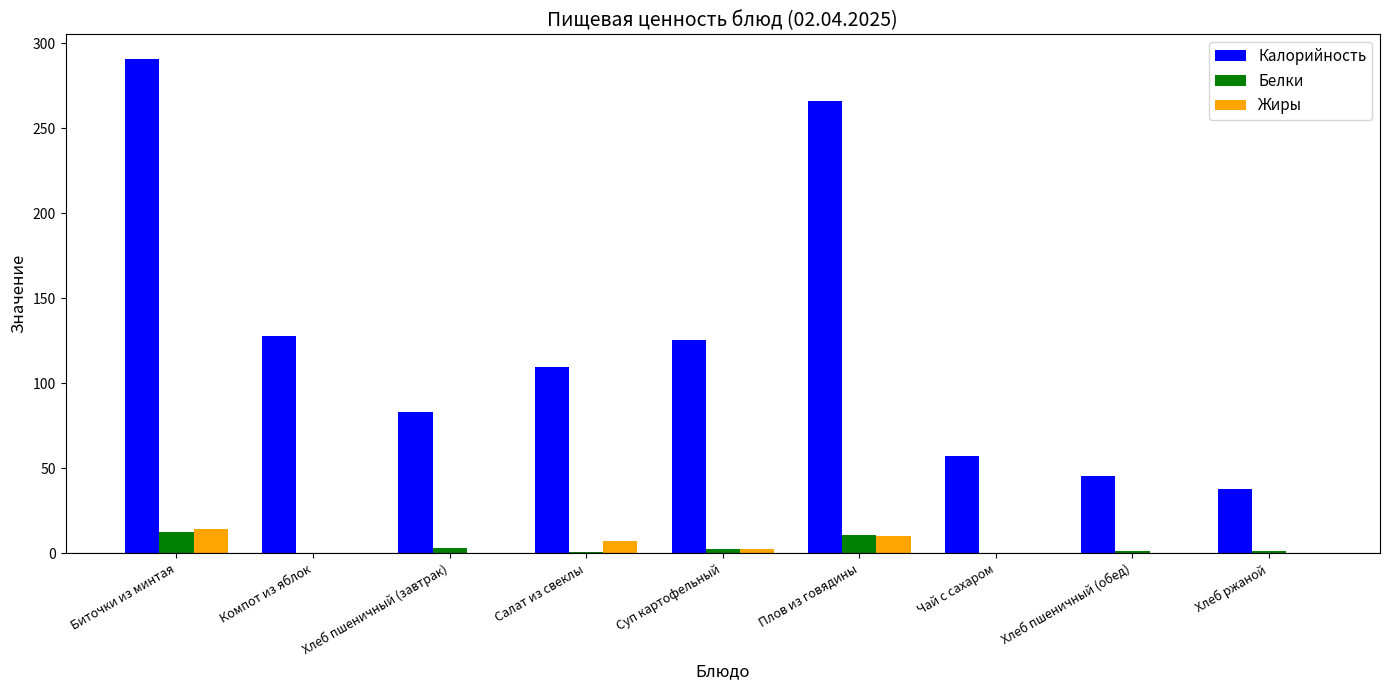

Does the chart contain stacked bars?

No